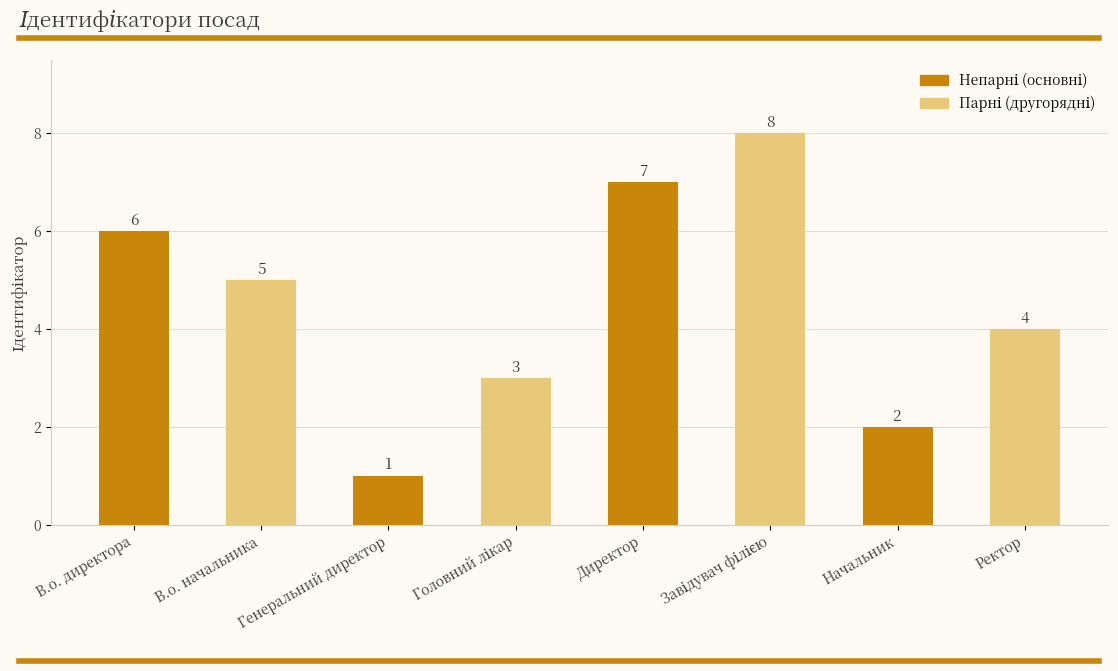

Reading left to right, list all the values displayed in this chart.

6	5	1	3	7	8	2	4